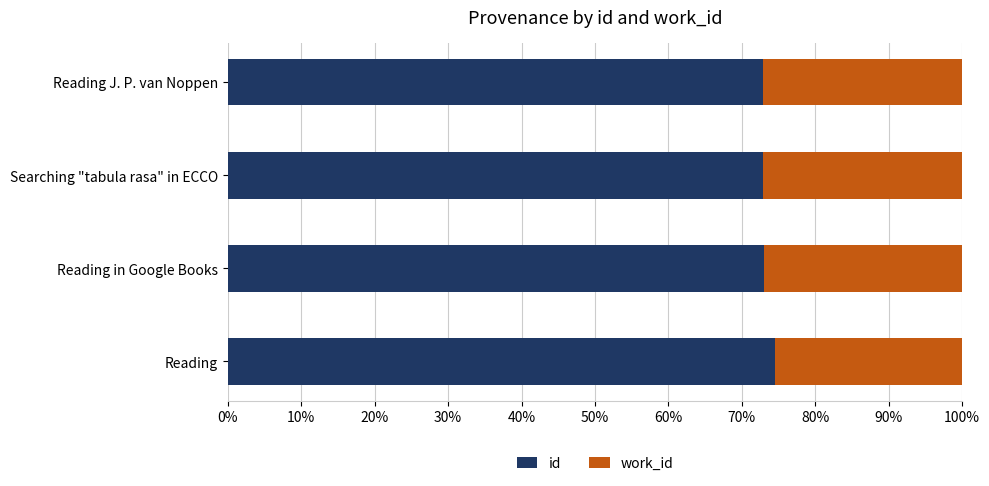

What are all the series names shown in the legend?

id, work_id